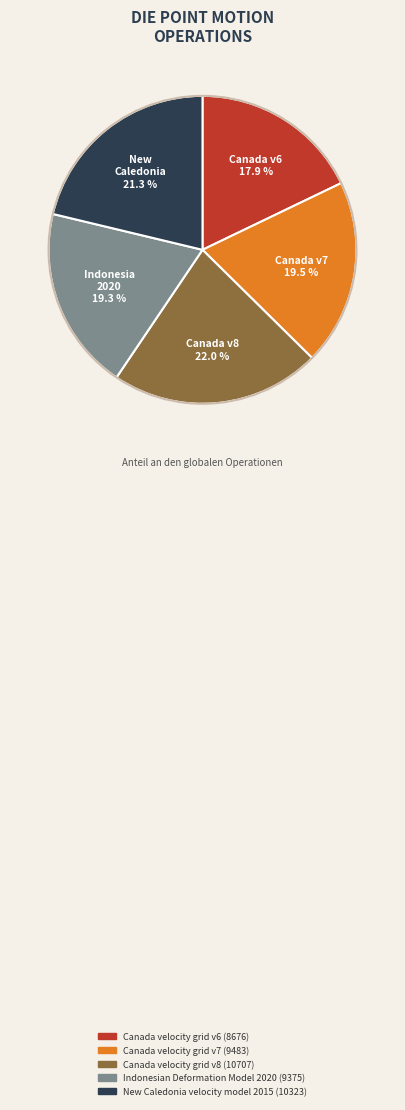

To the nearest percent, what is the difference between the largest and smallest slice percentages?

4%